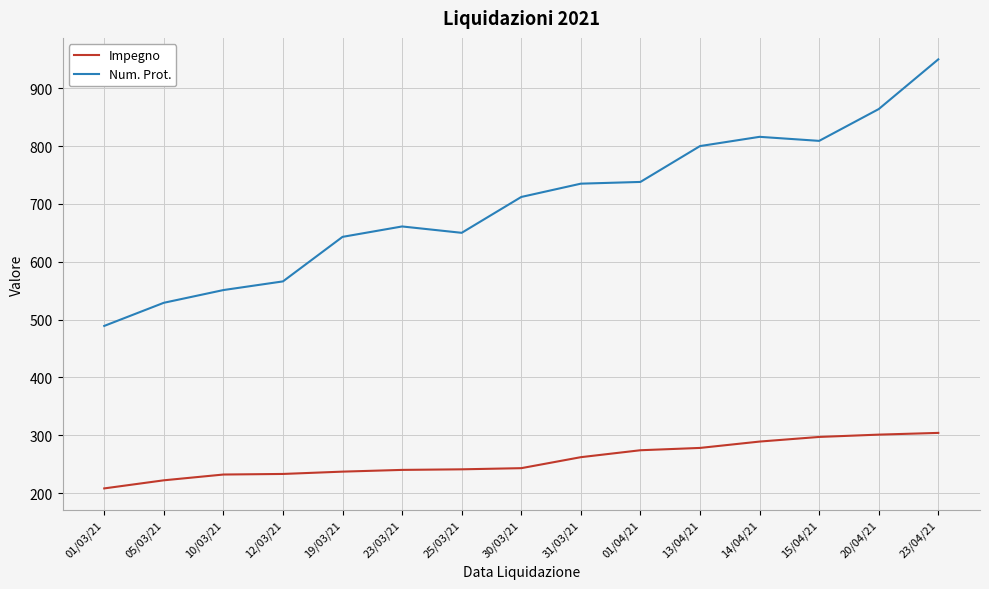

Read the Impegno value at 19/03/21, to the nearest 10.

240